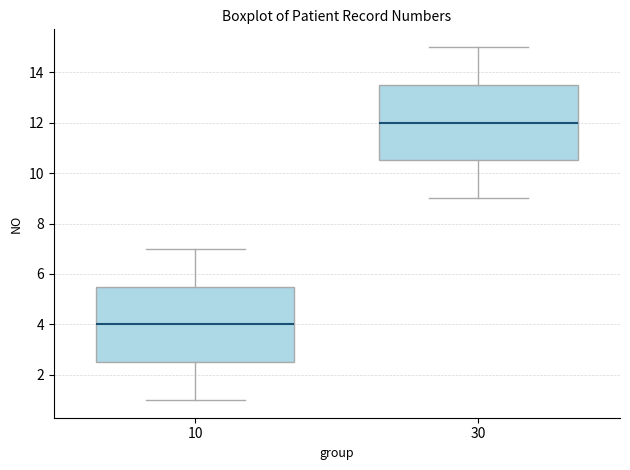

Which box's median line is the lowest?

10